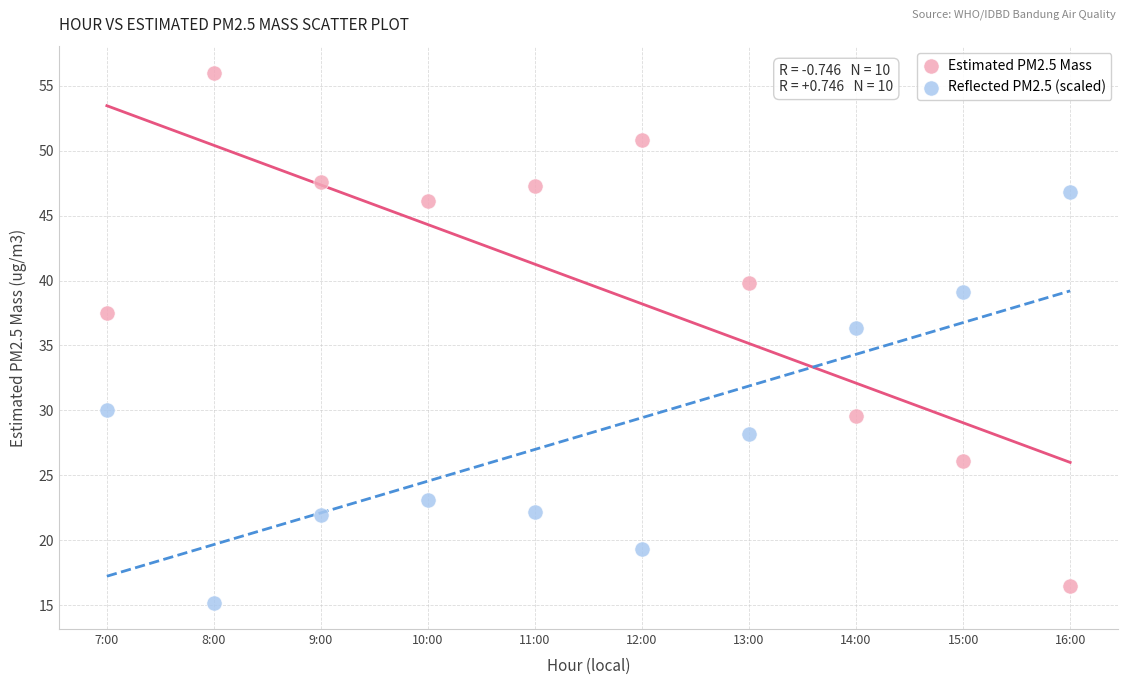

Which series reaches the maximum Y coordinate?

Estimated PM2.5 Mass